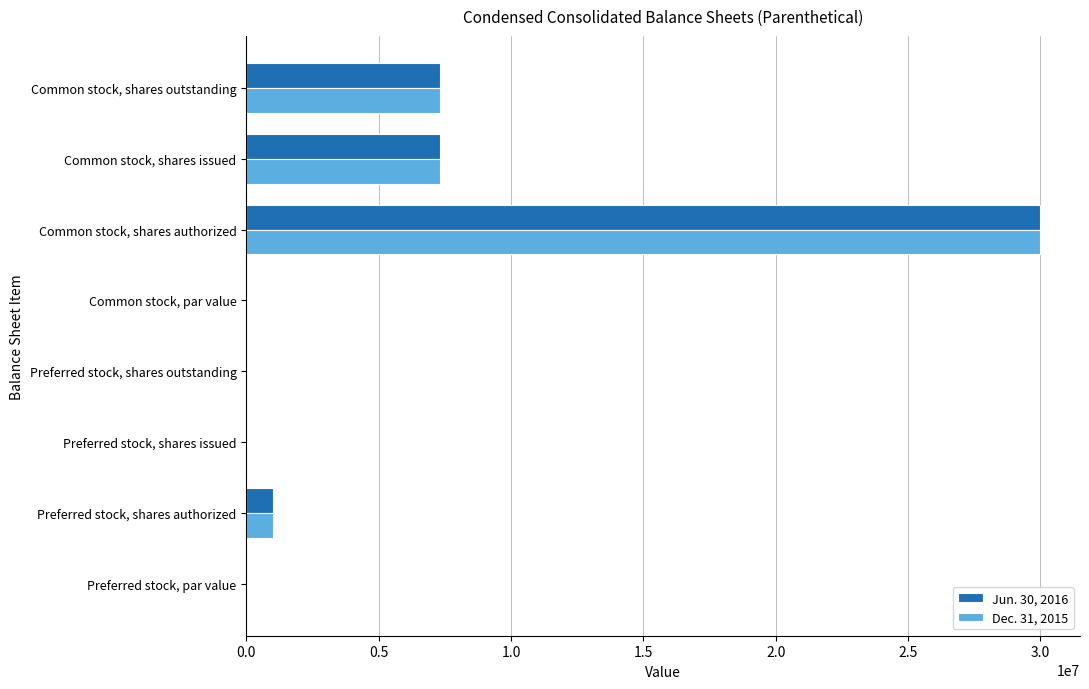

What is the sum of the Dec. 31, 2015 values at Common stock, shares authorized and Common stock, shares issued?

37326000.0